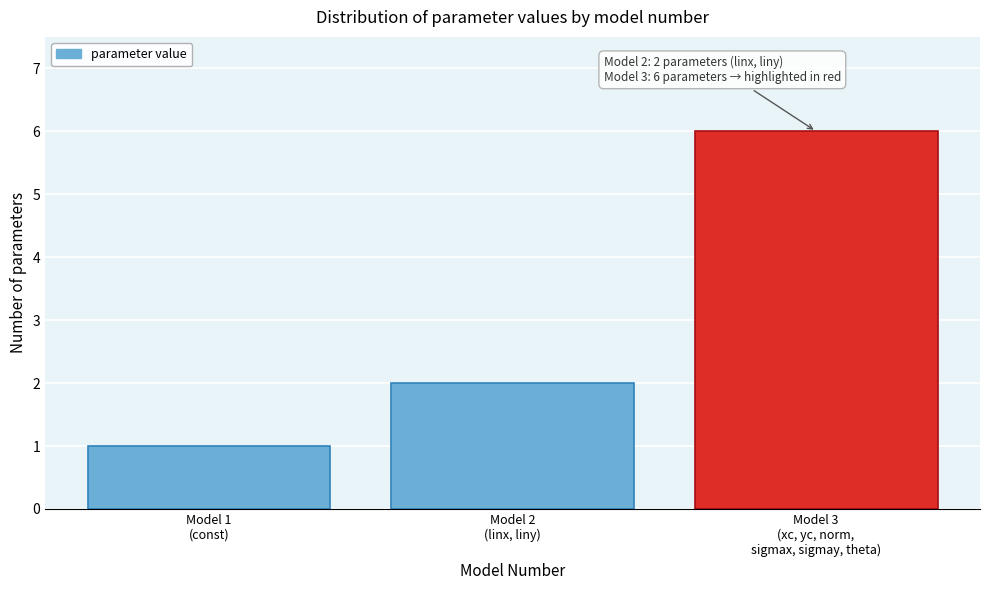

Reading right to left, list all the values displayed in this chart.

6	2	1